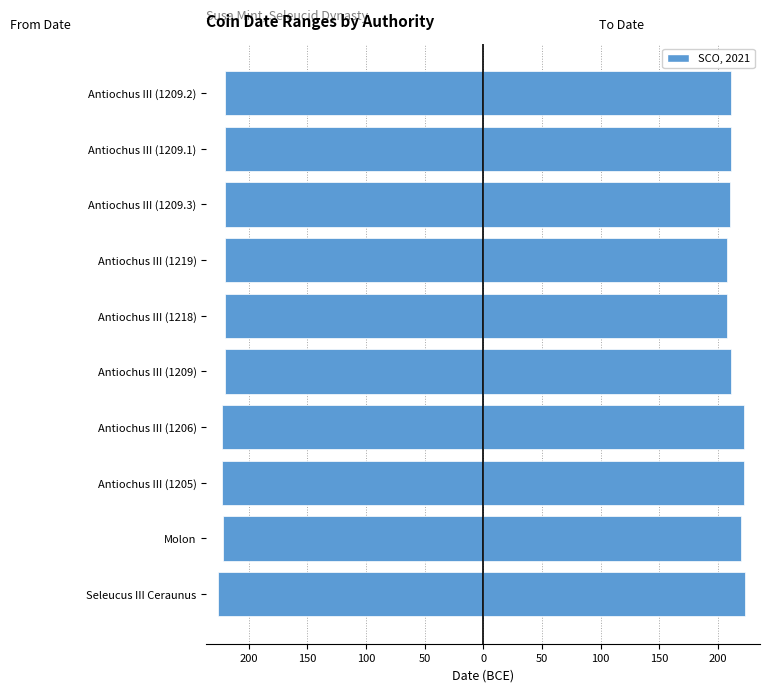

How many bars are there in total?

20